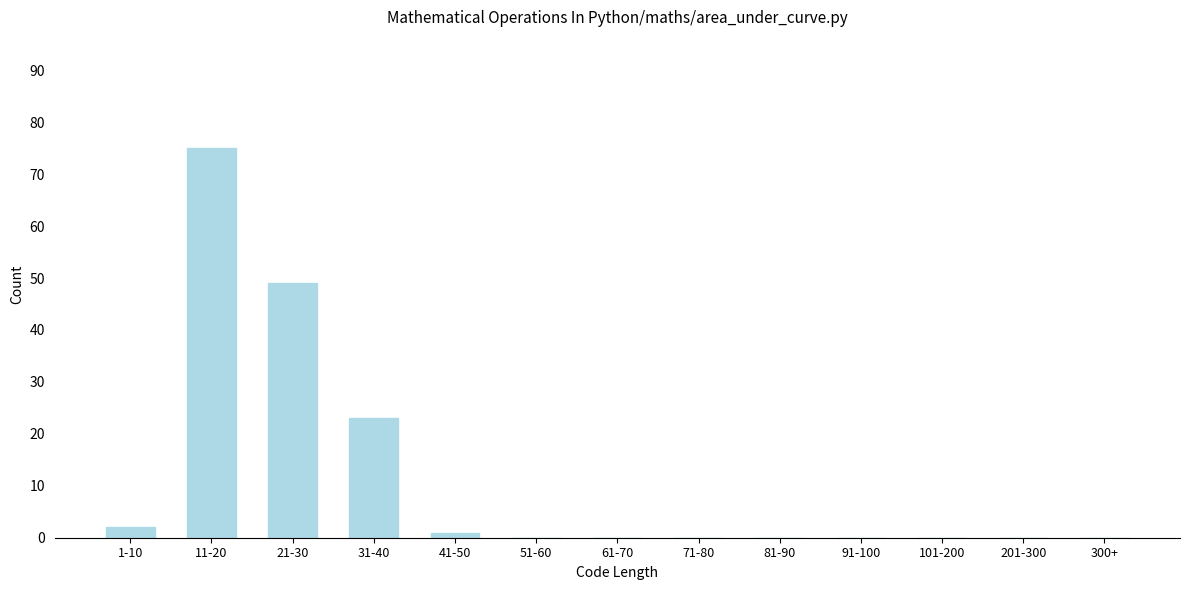

Reading right to left, what are all the values shown in this chart?

300+=0	201-300=0	101-200=0	91-100=0	81-90=0	71-80=0	61-70=0	51-60=0	41-50=1	31-40=23	21-30=49	11-20=75	1-10=2